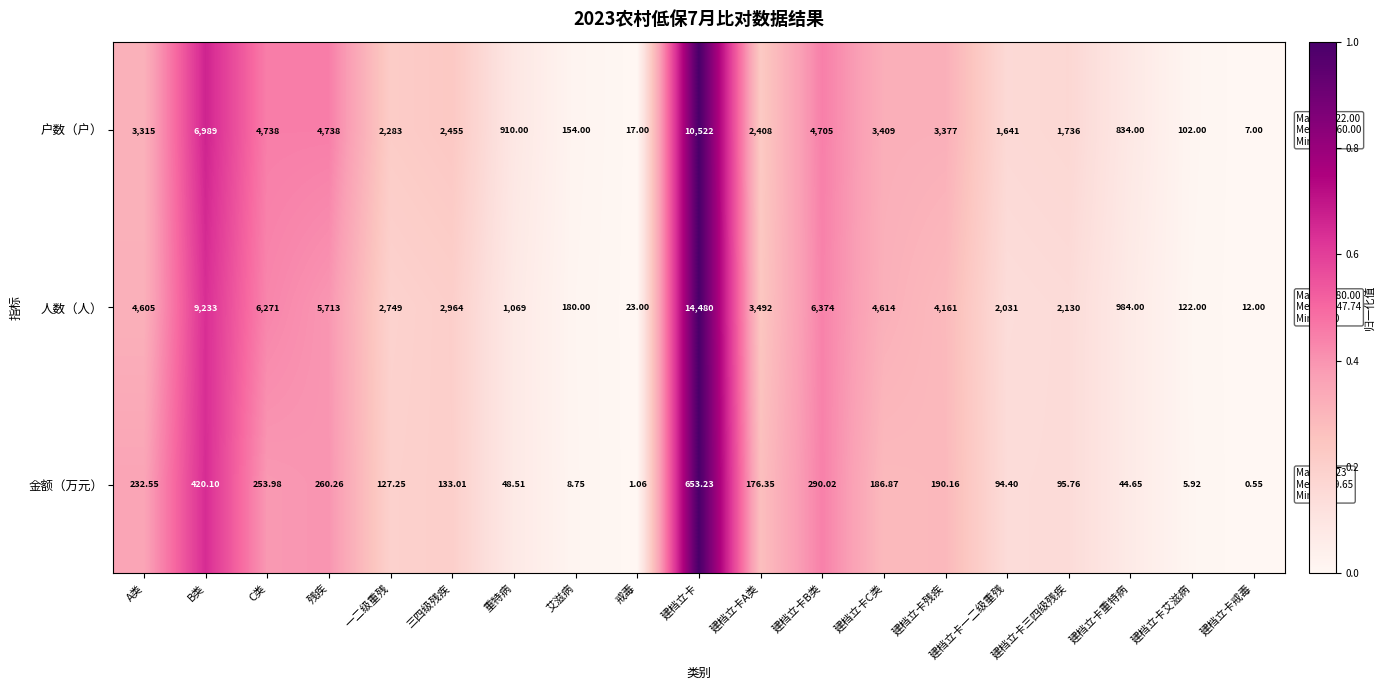

Where is 人数（人） nearest to the value 7246?

建档立卡B类